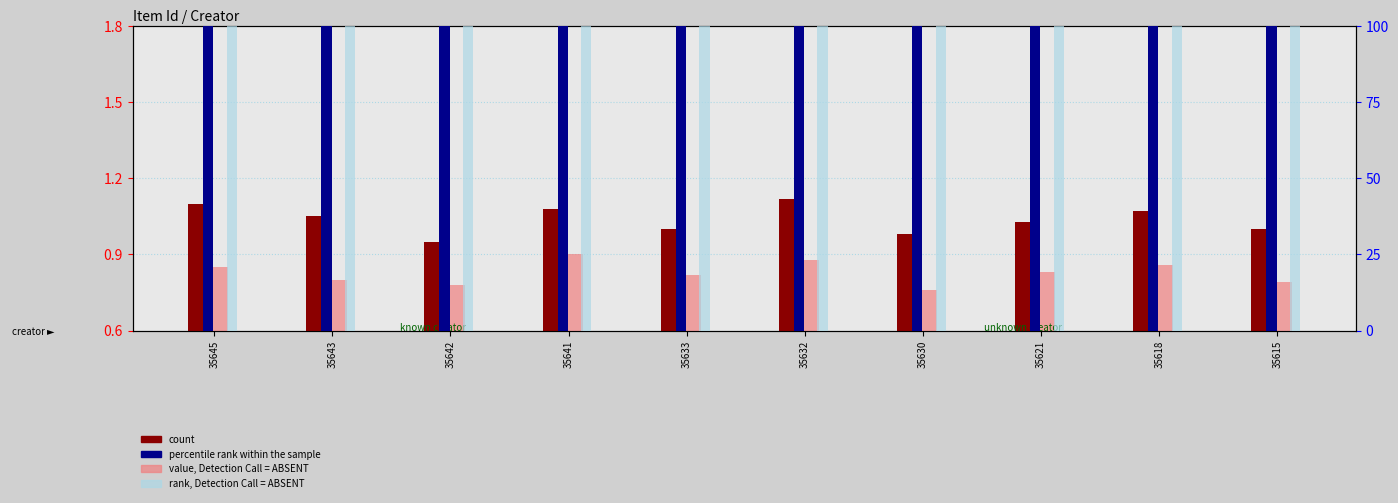

Which category has the lowest value across all series?

35630